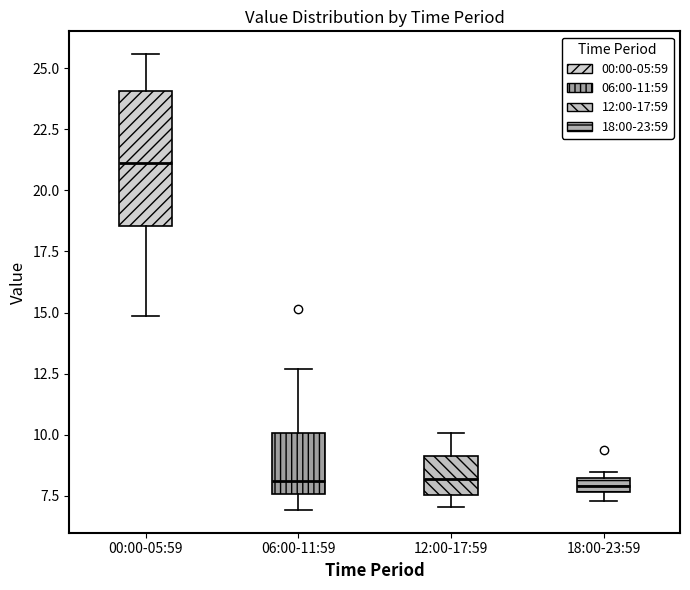

Which box is the tallest, from its lower edge to its upper edge?

00:00-05:59